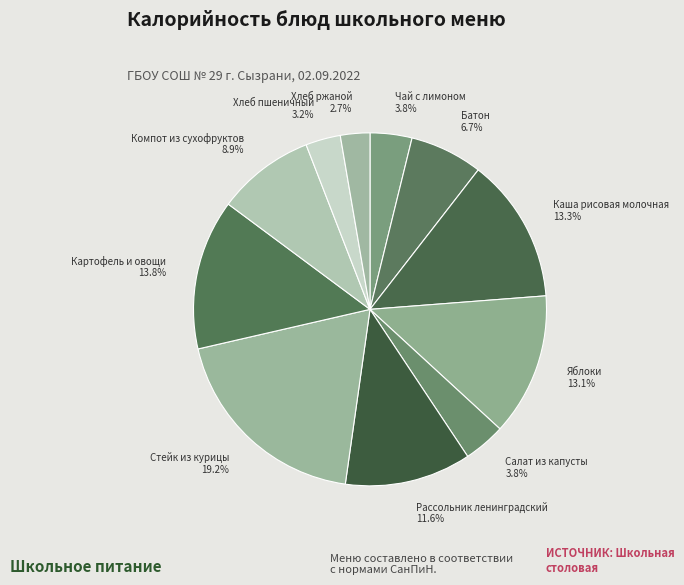

Is the sum of Картофель и овощи and Яблоки greater than half?

No